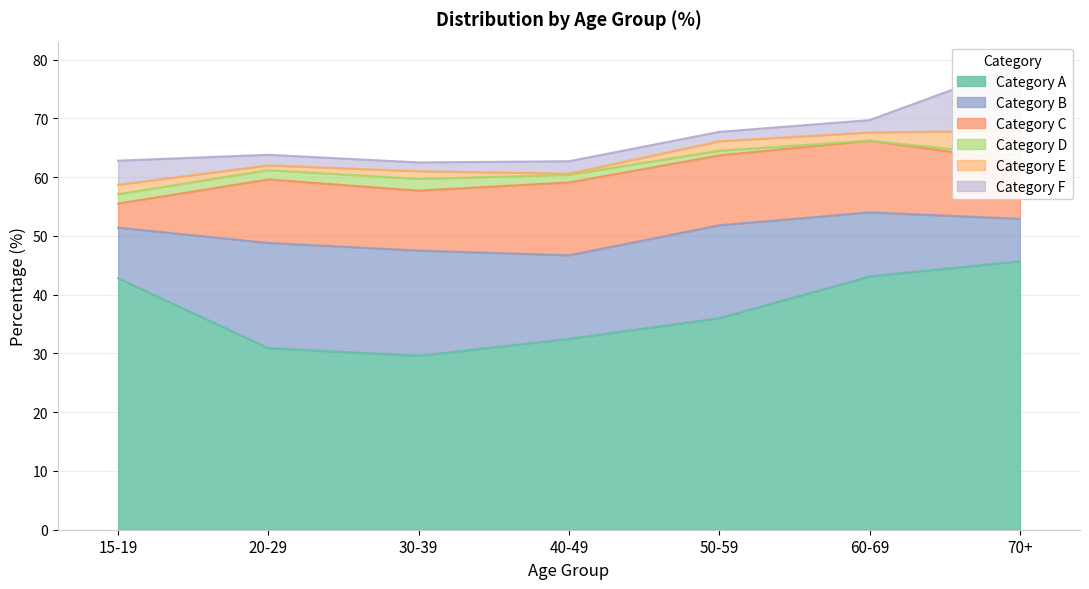

What is the lowest value of the Category A series?

29.6